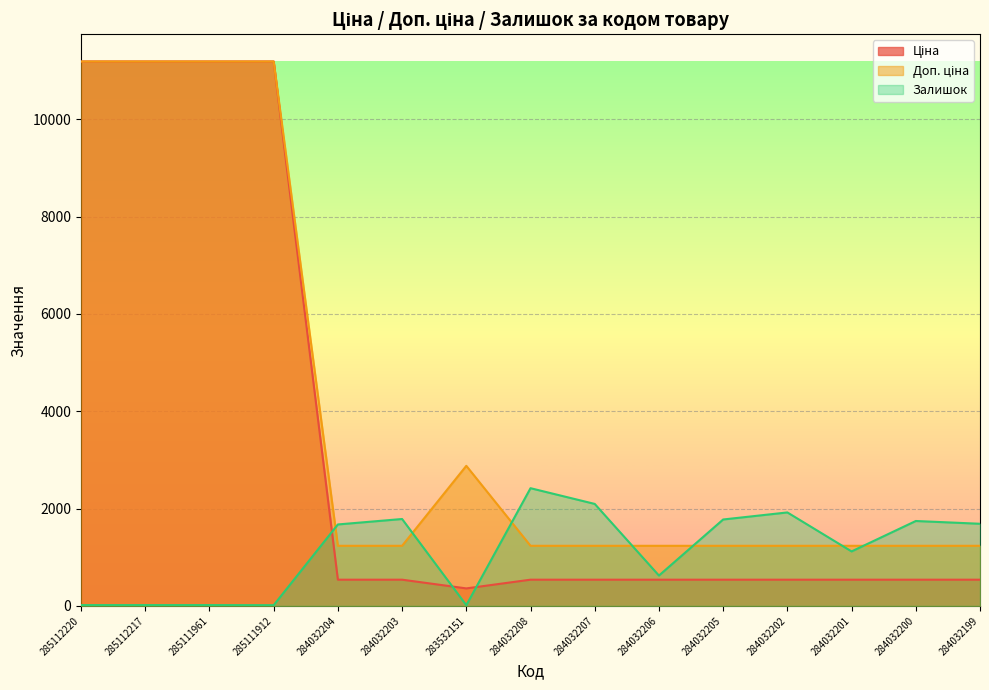

At which label is Доп. ціна closest to 6211?

283532151